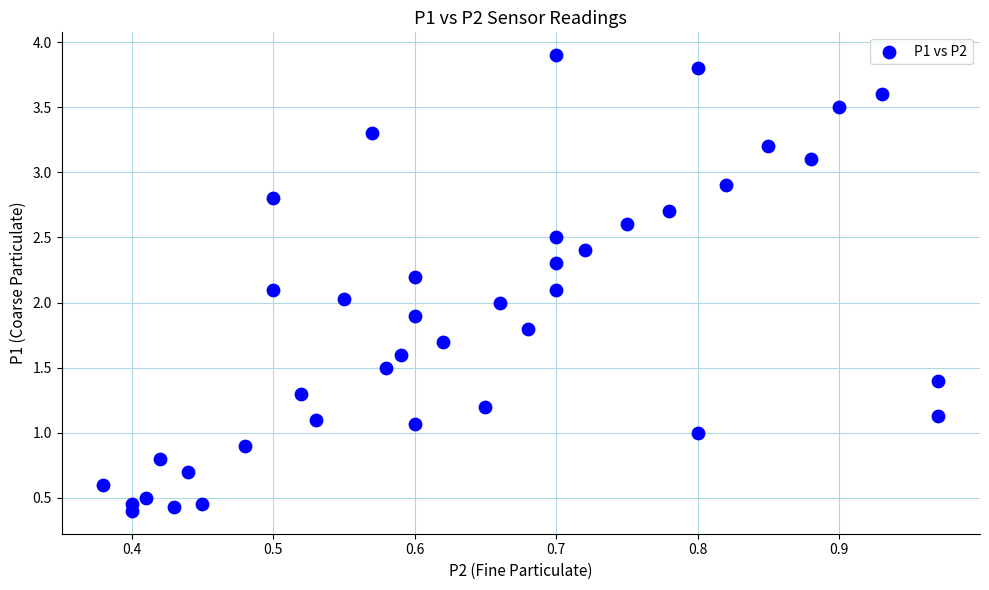

What is the range of Y values (max minus min)?

3.5